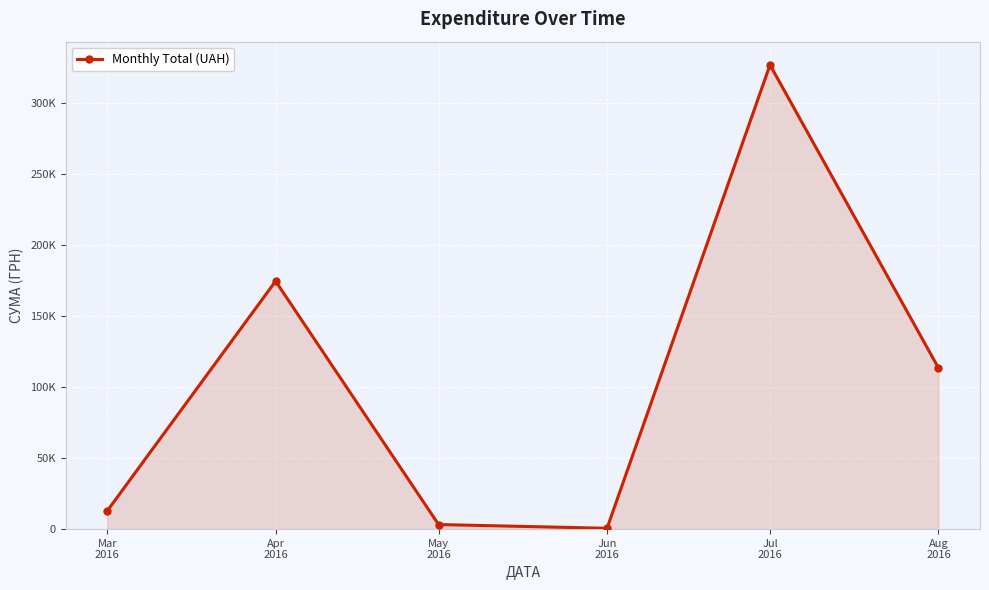

Rank the categories by value from highest to lowest.

Jul
2016, Apr
2016, Aug
2016, Mar
2016, May
2016, Jun
2016